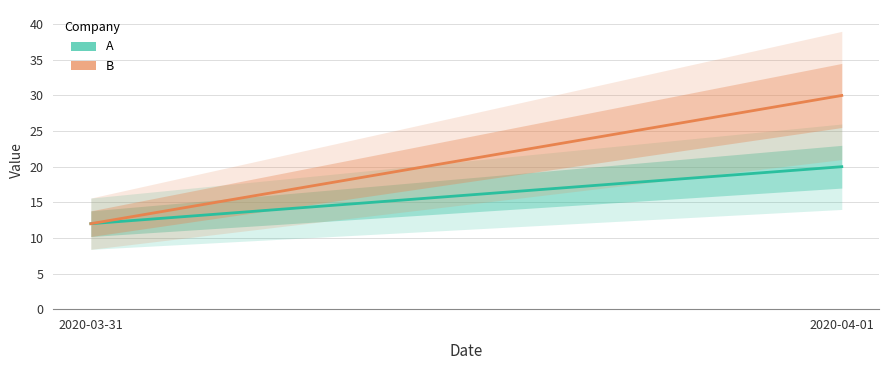

What is the sum of all B values?

42